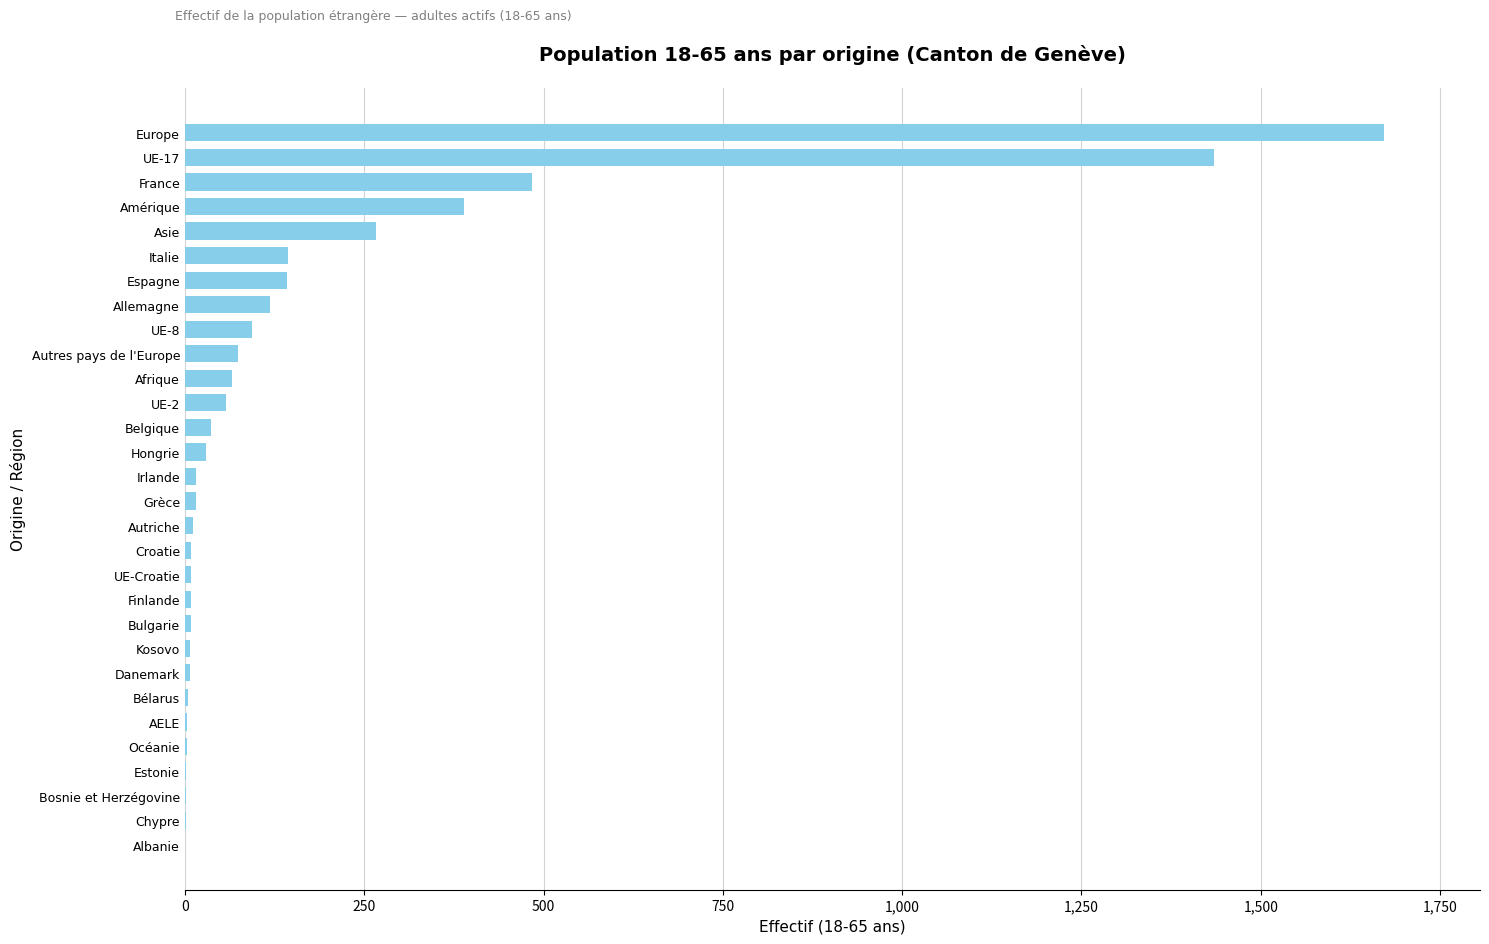

Between UE-Croatie and France, which is larger?

France